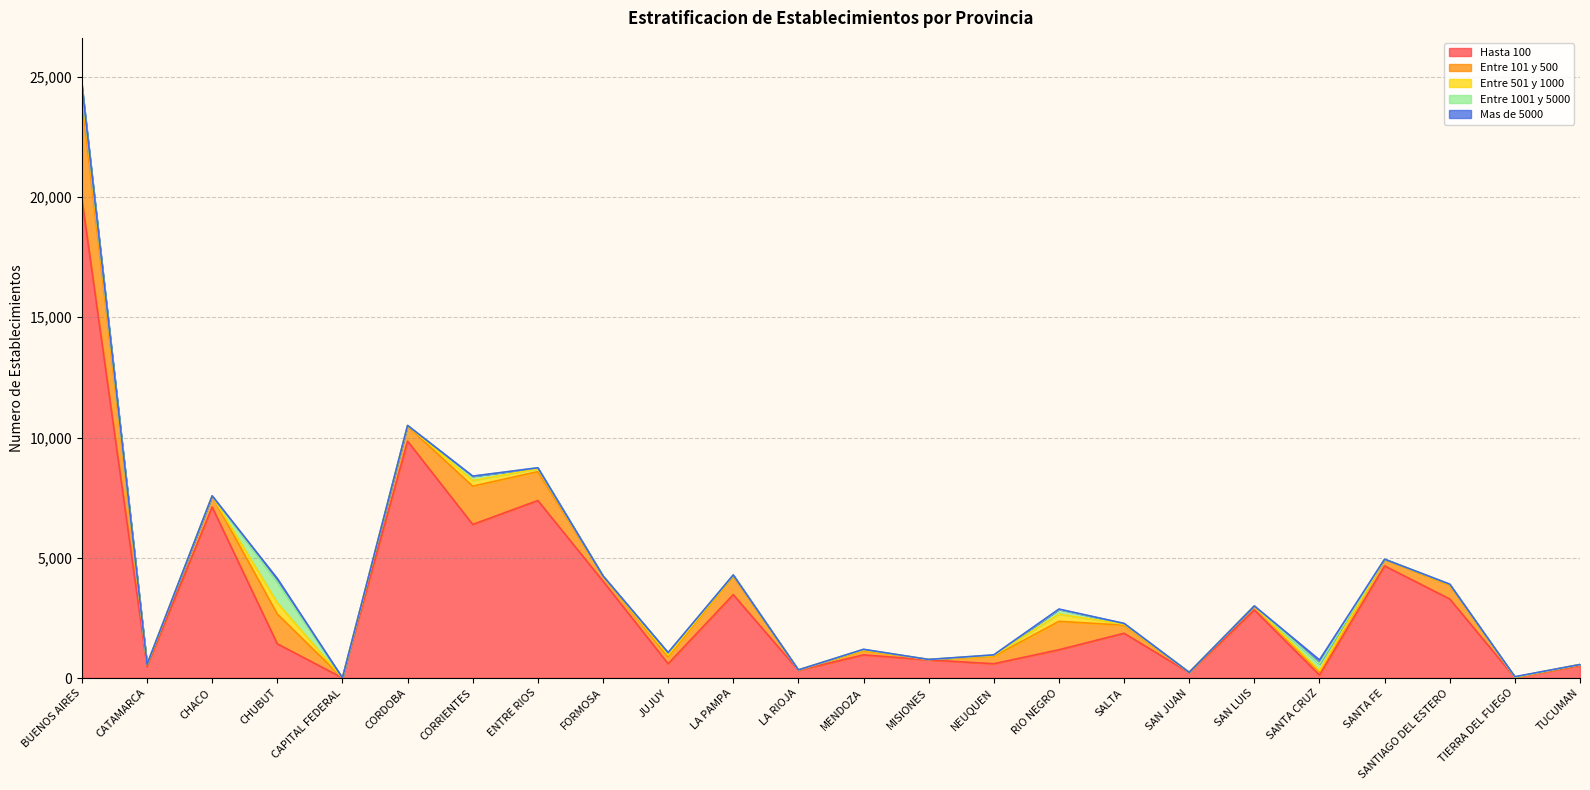

At which label does Entre 101 y 500 reach its minimum?

CAPITAL FEDERAL